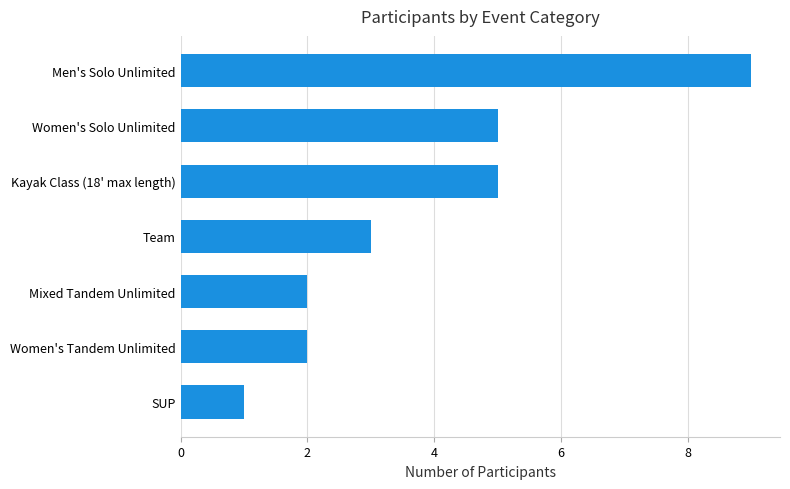

What is the difference between the values at Kayak Class (18' max length) and SUP?

4